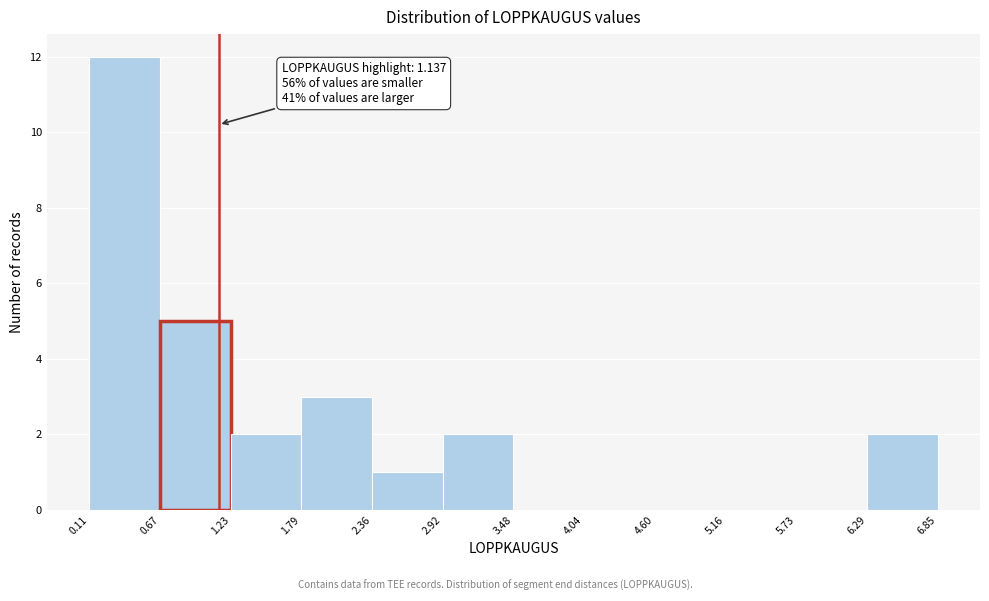

Which range on the x-axis has the tallest bar?

0.11 to 0.67